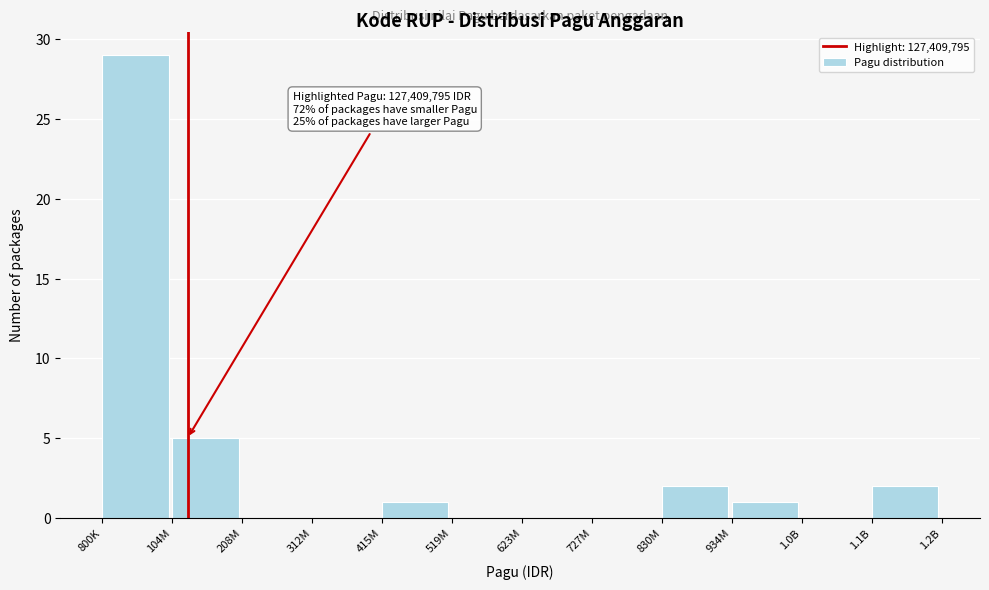

Reading left to right, extract all data points from this chart.

800K=29	104M=5	208M=0	312M=0	415M=1	519M=0	623M=0	727M=0	830M=2	934M=1	1.0B=0	1.1B=2